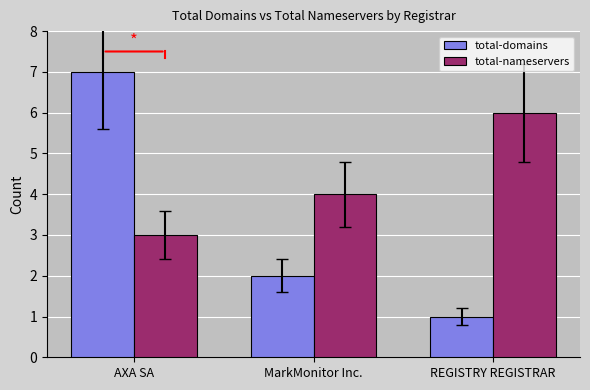

What is the greatest value displayed?

7